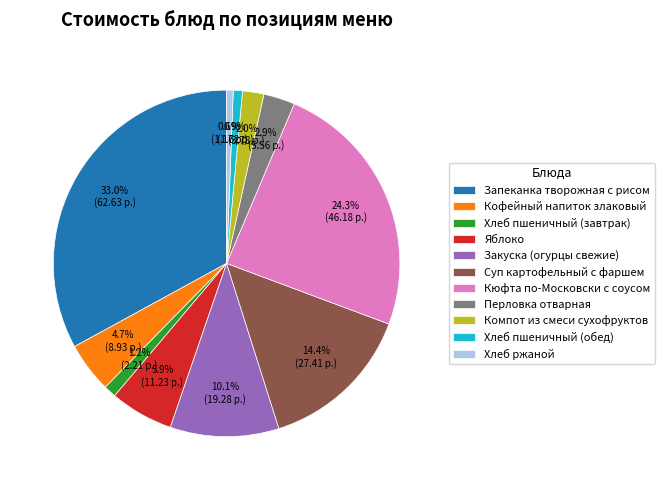

What percentage is the Закуска (огурцы свежие) slice, to the nearest percent?

10%